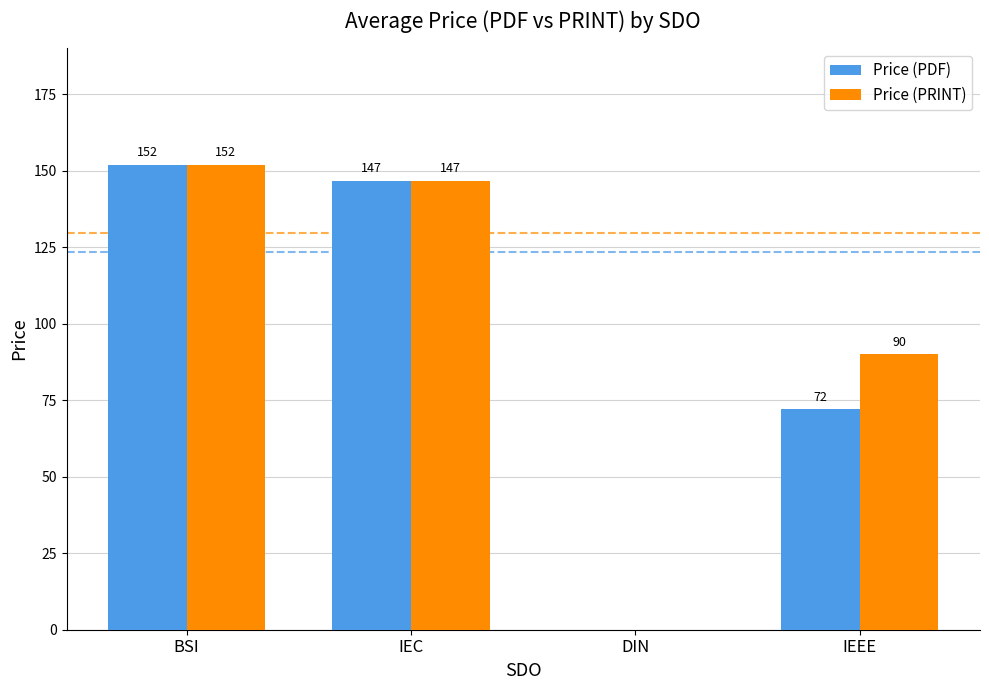

Which series has the largest total across all categories?

Price (PRINT)